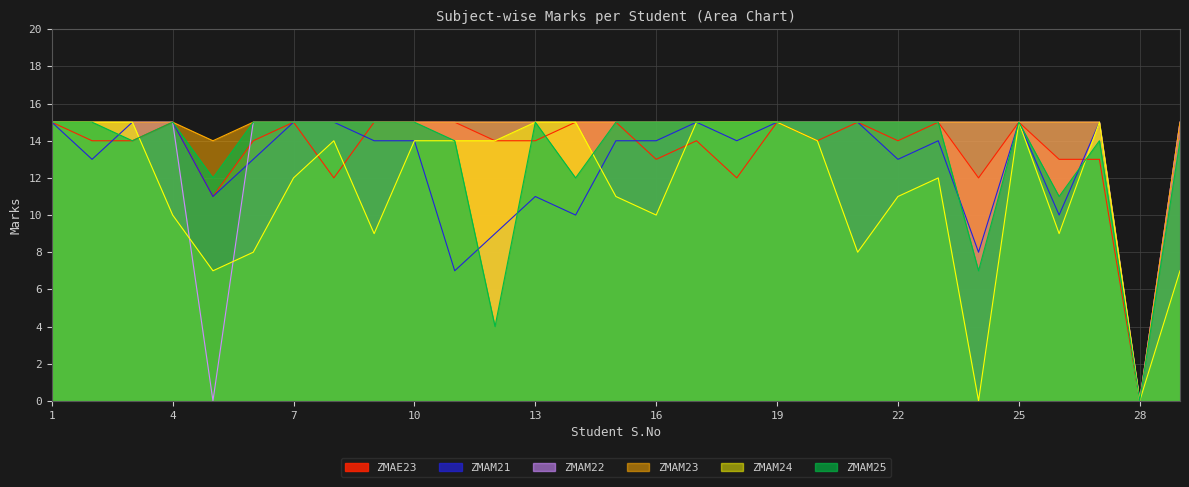

The value of ZMAM25 at 27 is 6. True or false?

False